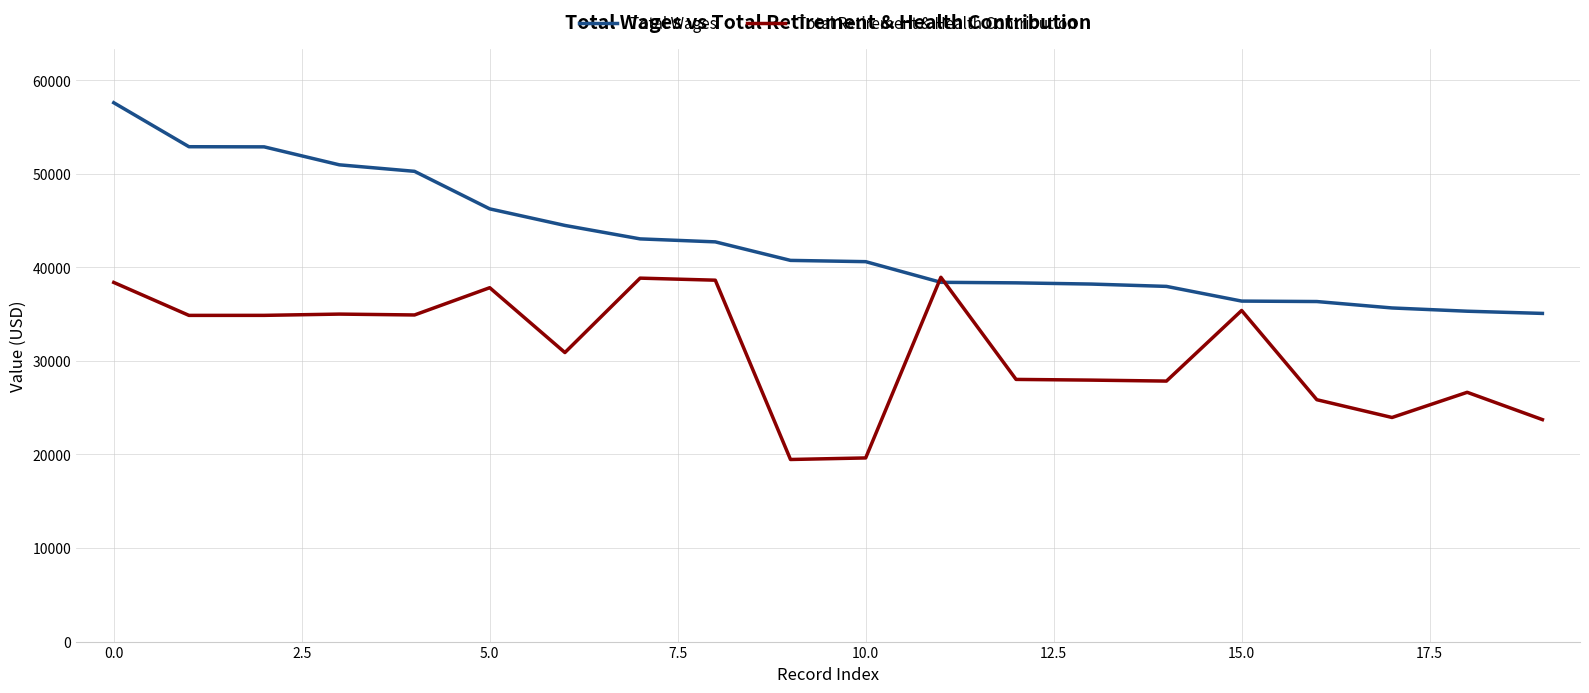

List the series in order of their peak value, lowest first.

Total Retirement & Health Contribution, Total Wages